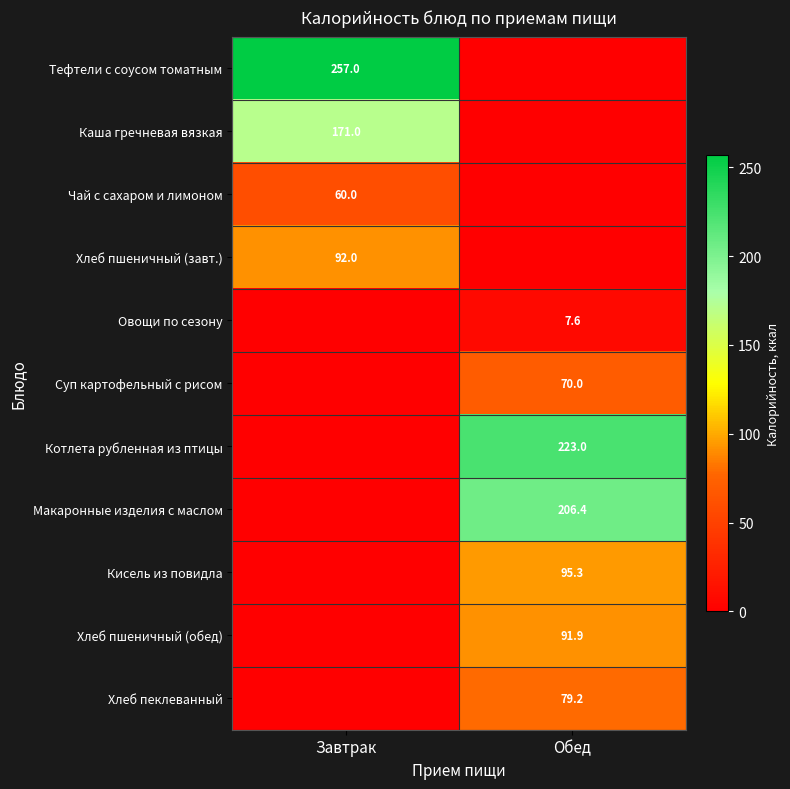

Is the value of Овощи по сезону at Обед greater than the value of Суп картофельный с рисом at Обед?

No